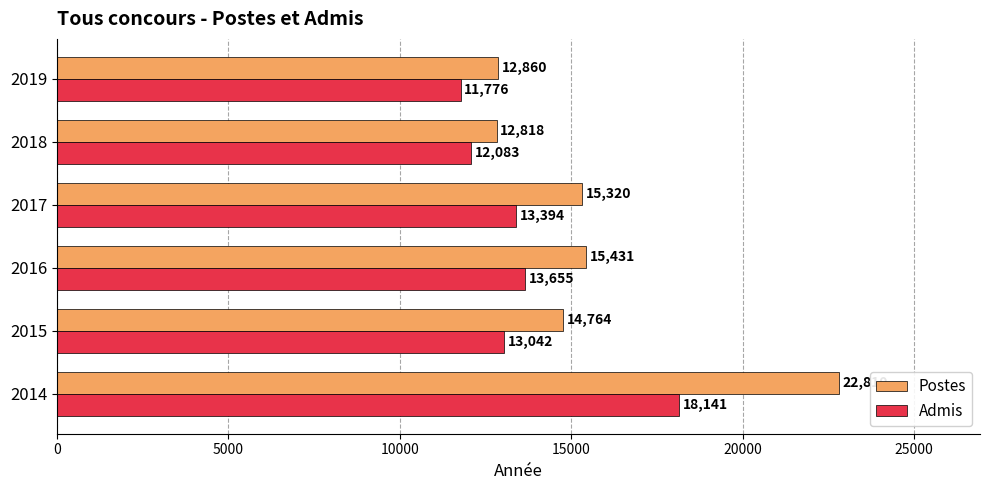

What is the difference between the maximum and minimum values in the Postes series?

9992